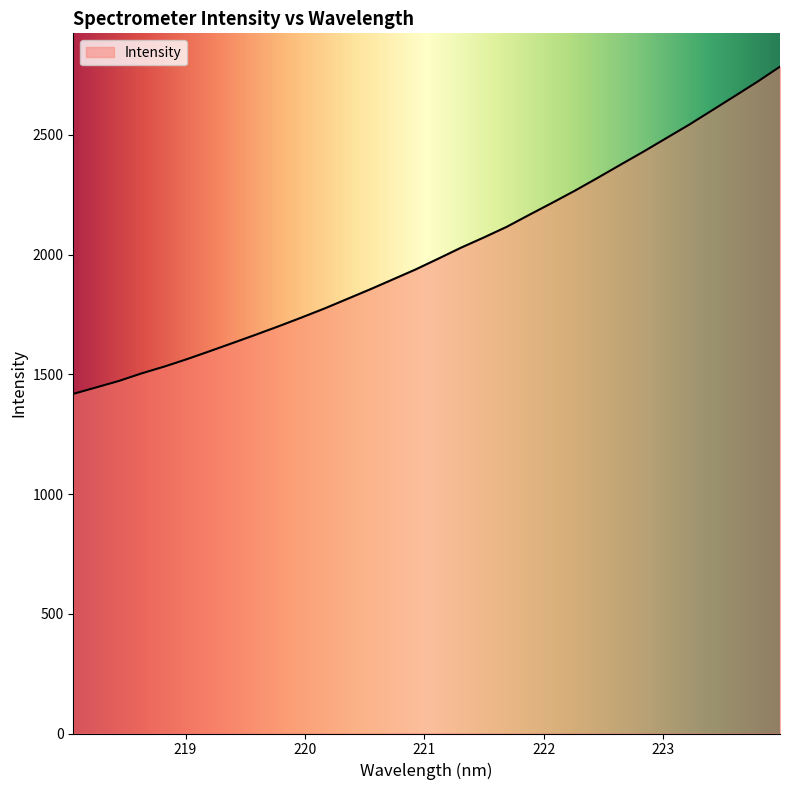

What is the greatest value displayed?

2784.8